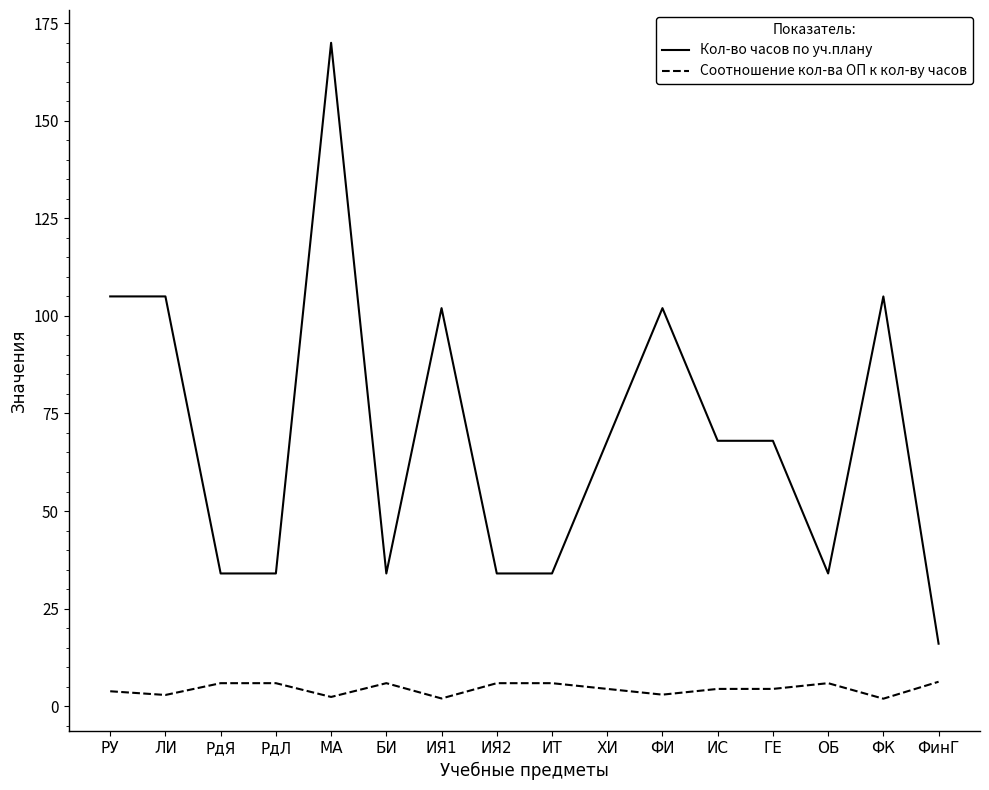

What are all the series names shown in the legend?

Кол-во часов по уч.плану, Соотношение кол-ва ОП к кол-ву часов